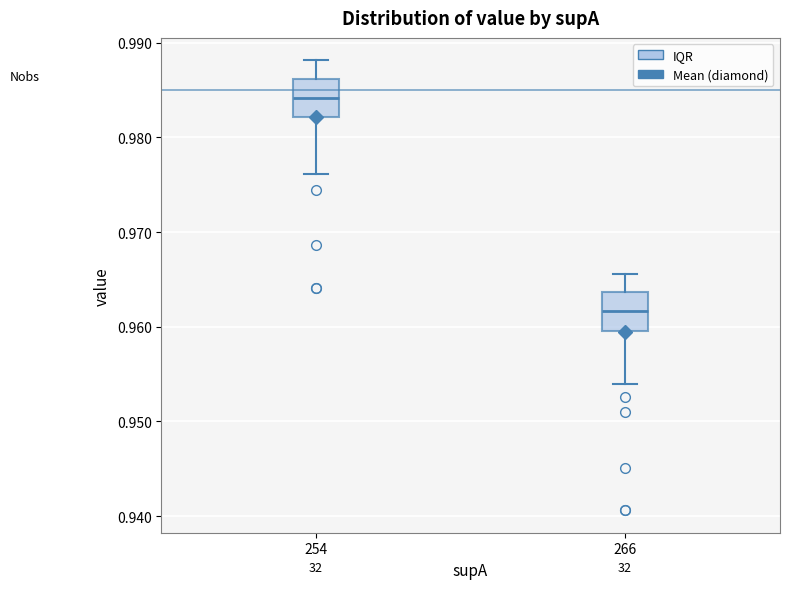

Which box has the lowest median line?

266